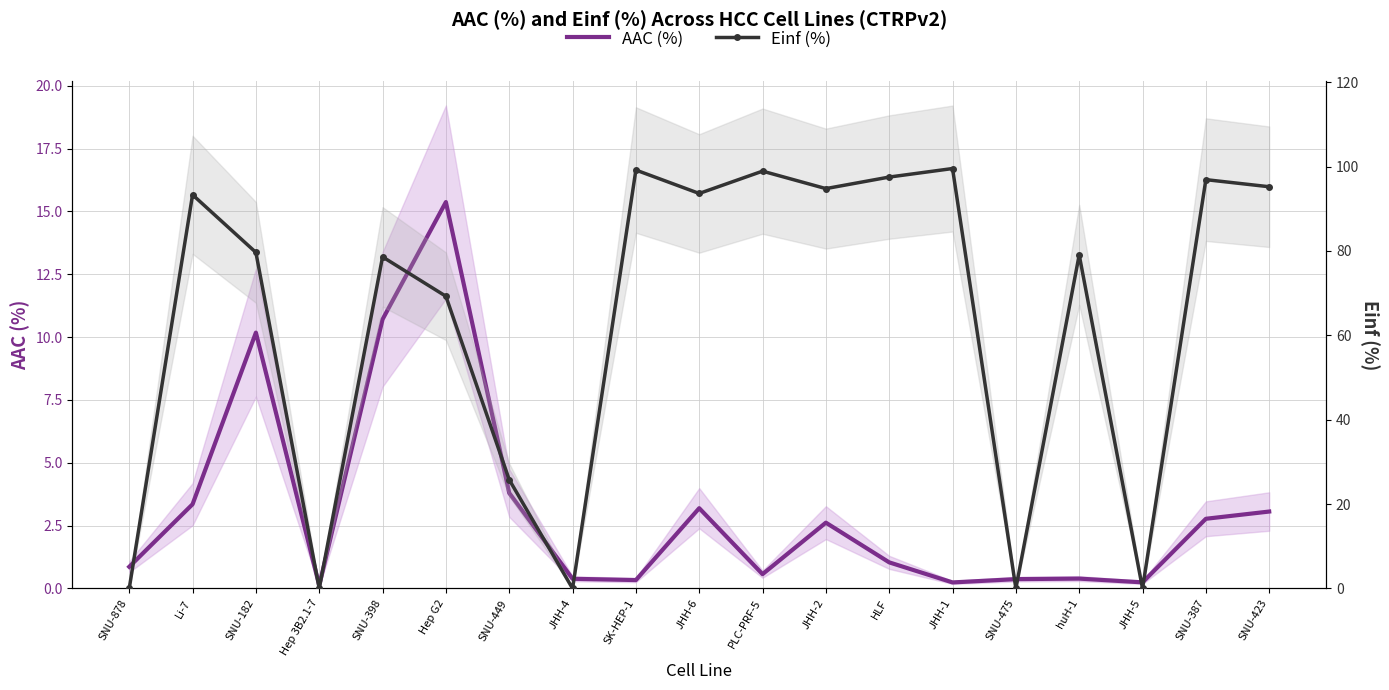

What is the sum of all AAC (%) values?

59.6